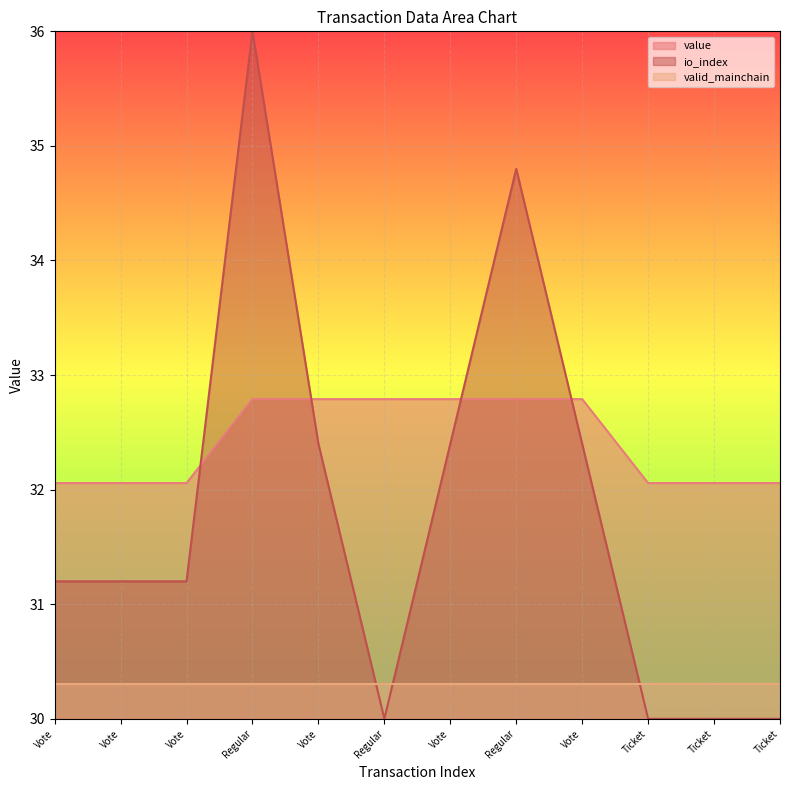

How many lines are shown in the chart?

3